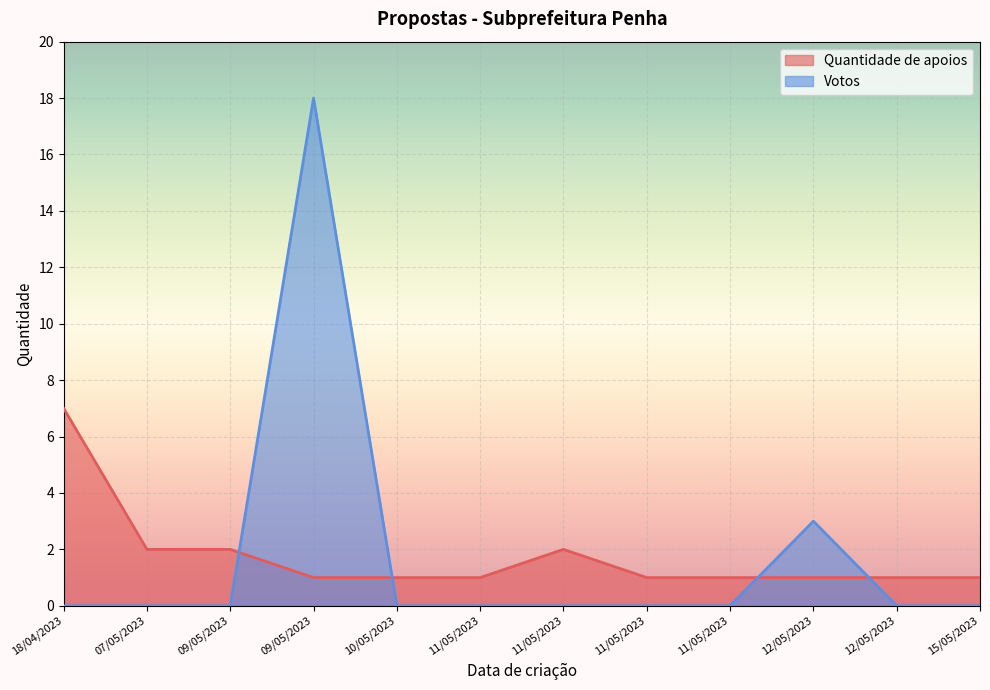

Rank the series by their maximum value, from lowest to highest.

Quantidade de apoios, Votos